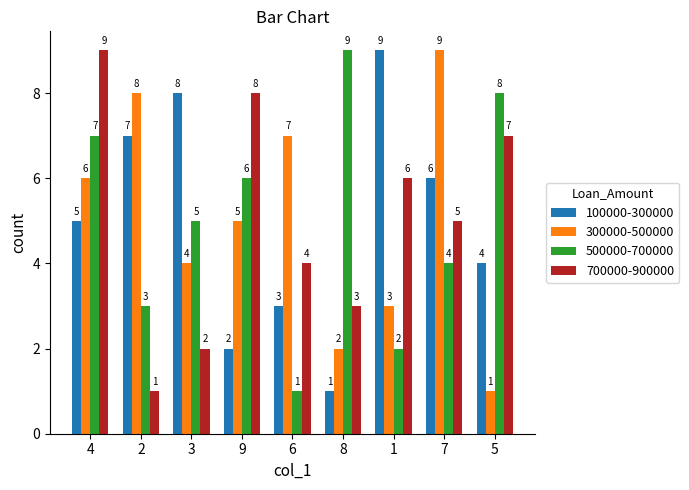

Reading left to right, what are all the values shown in this chart?

100000-300000: 4=5	2=7	3=8	9=2	6=3	8=1	1=9	7=6	5=4
300000-500000: 4=6	2=8	3=4	9=5	6=7	8=2	1=3	7=9	5=1
500000-700000: 4=7	2=3	3=5	9=6	6=1	8=9	1=2	7=4	5=8
700000-900000: 4=9	2=1	3=2	9=8	6=4	8=3	1=6	7=5	5=7